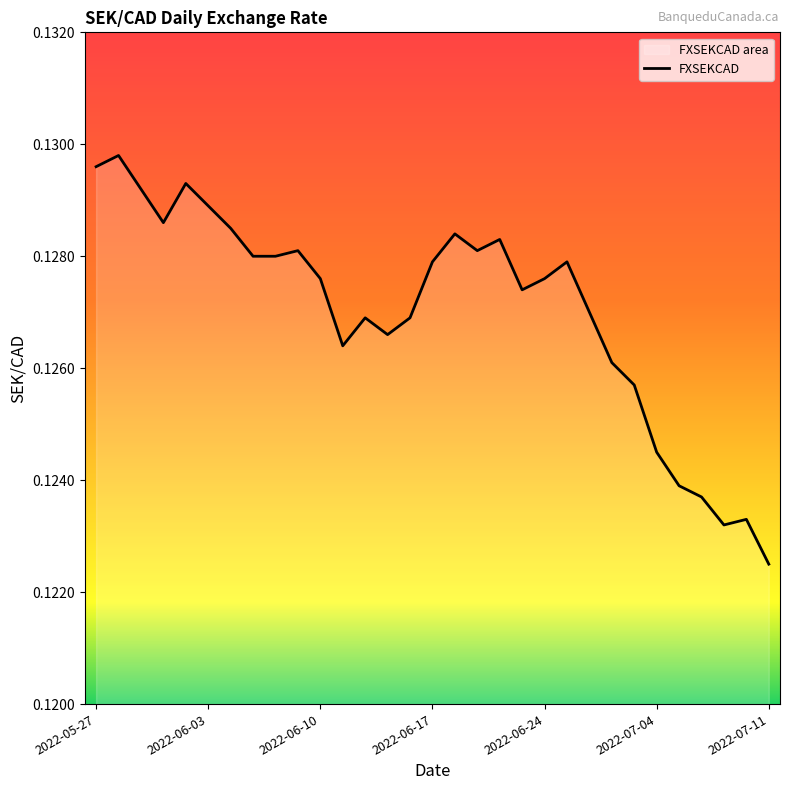

At which label is the value closest to 0?

2022-07-11